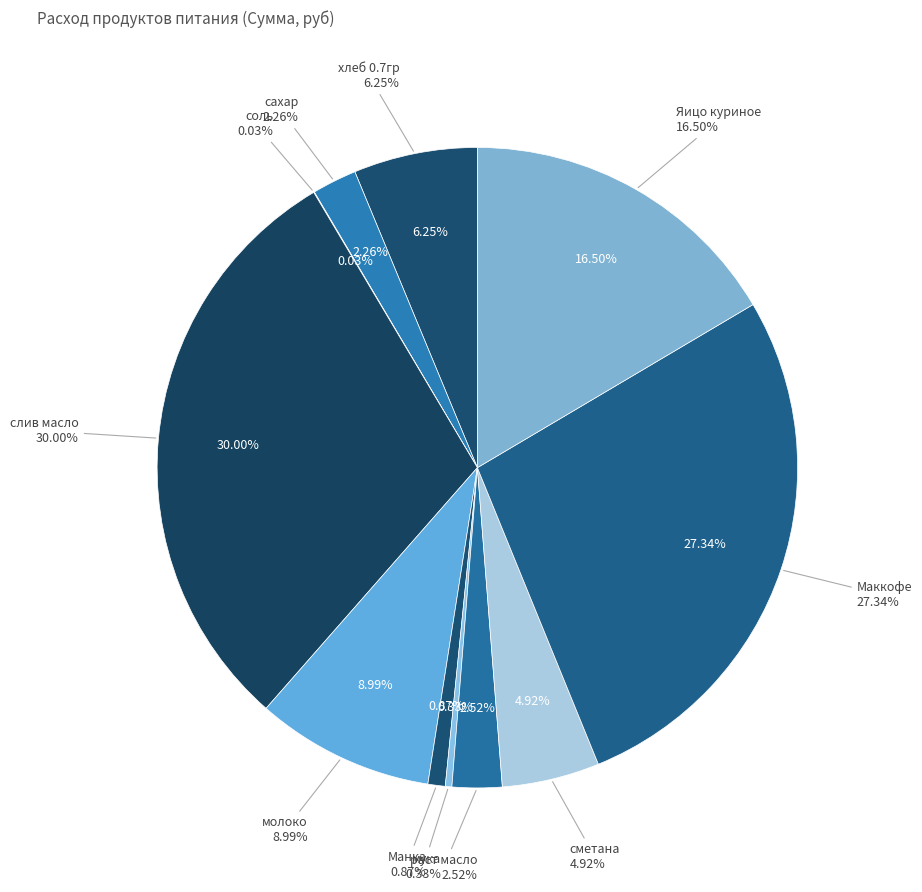

Does соль account for over 50% of the chart?

No